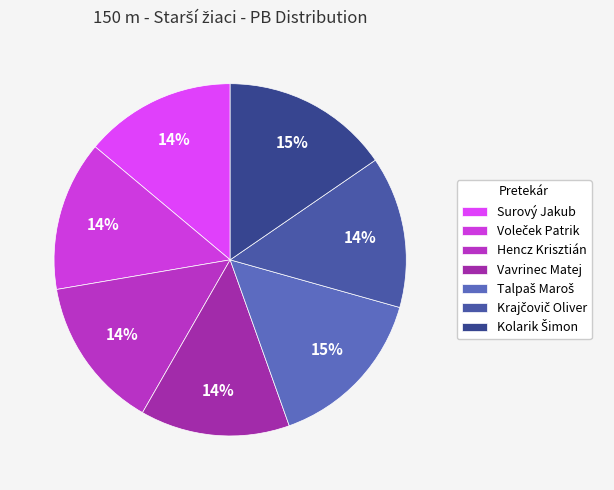

Combined, what portion of the pie is Hencz Krisztián and Vavrinec Matej?

27.8%